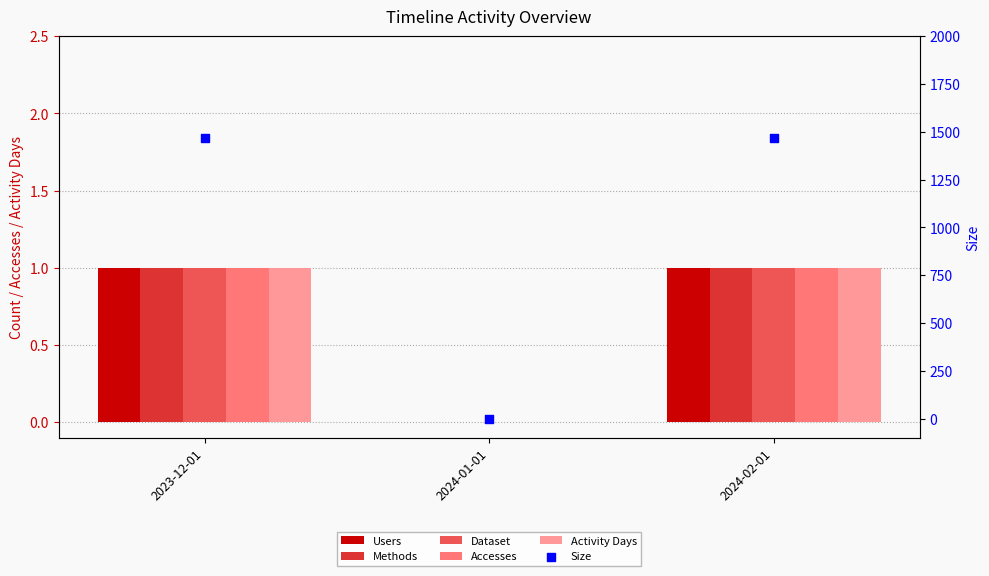

Which series reaches the maximum Y coordinate?

Size